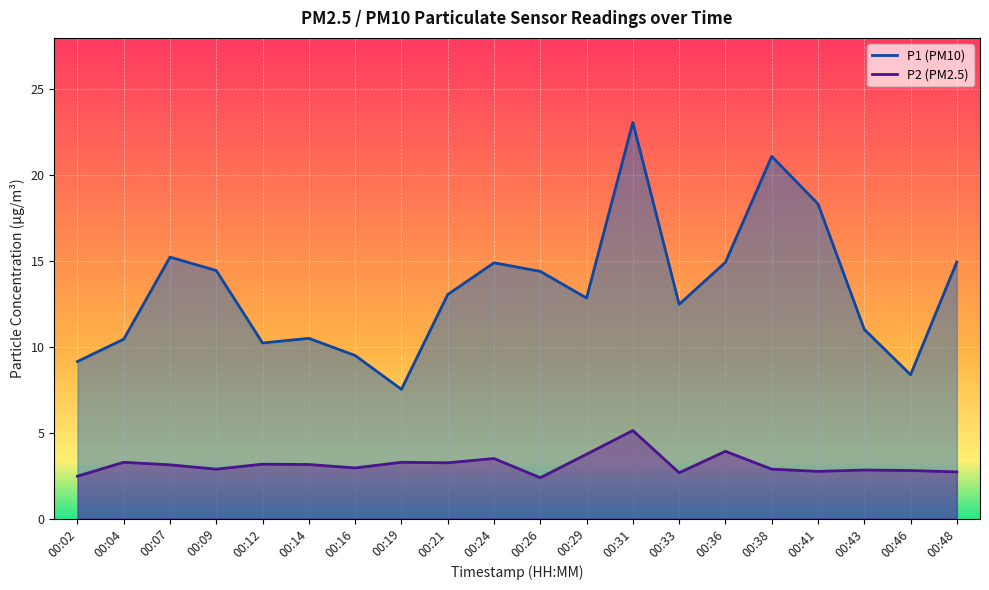

The value of P2 at 00:43 is 2.8. True or false?

True